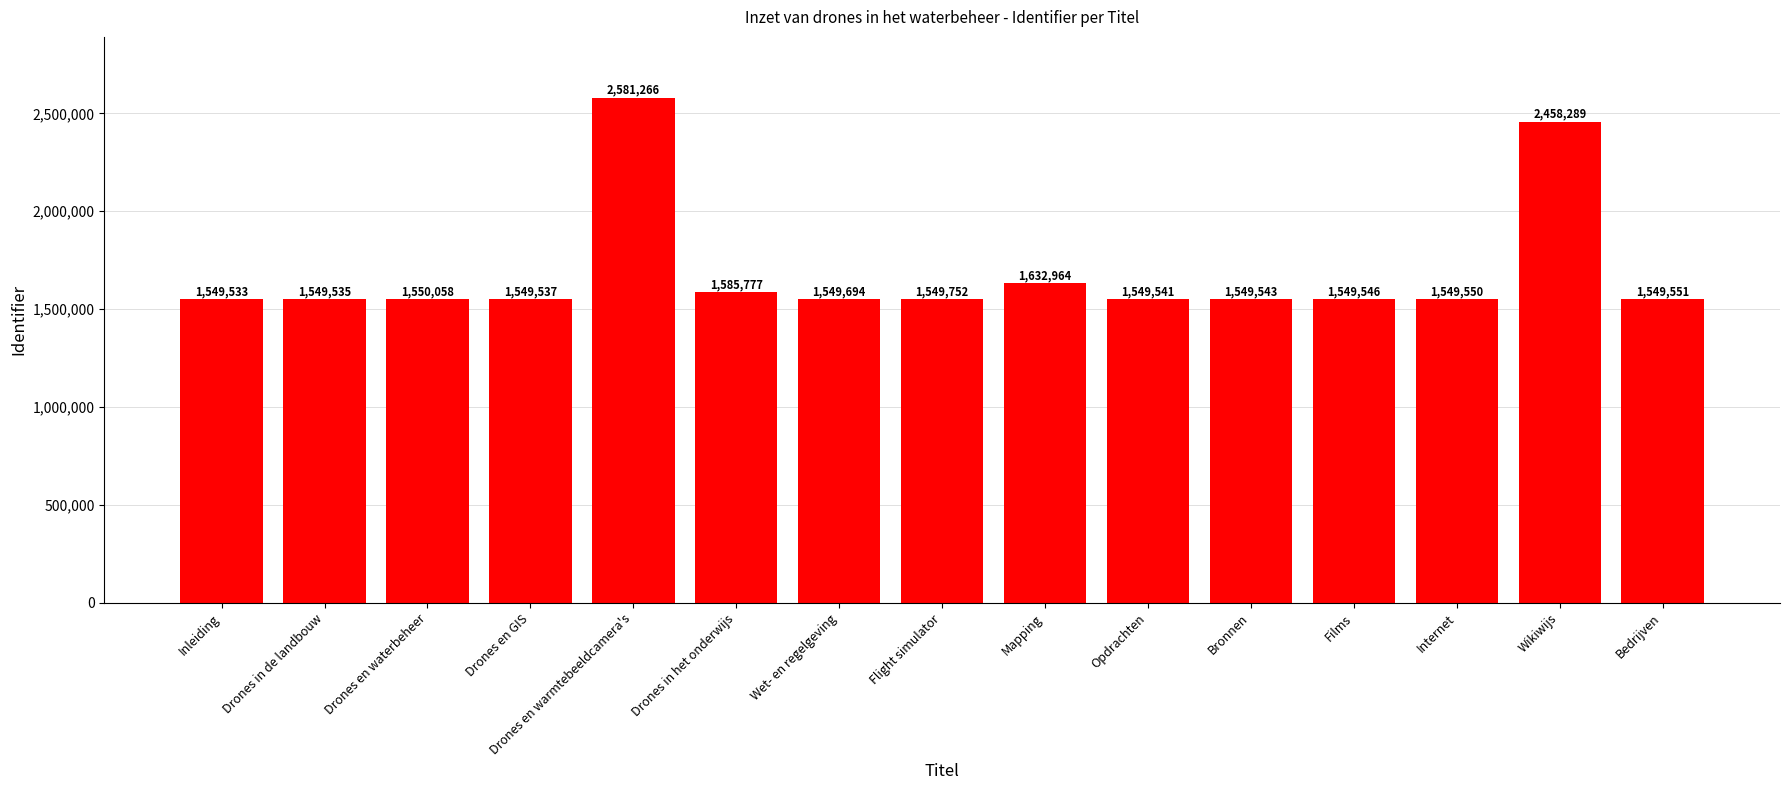

The chart shows a value of 1632964 at Mapping. True or false?

True